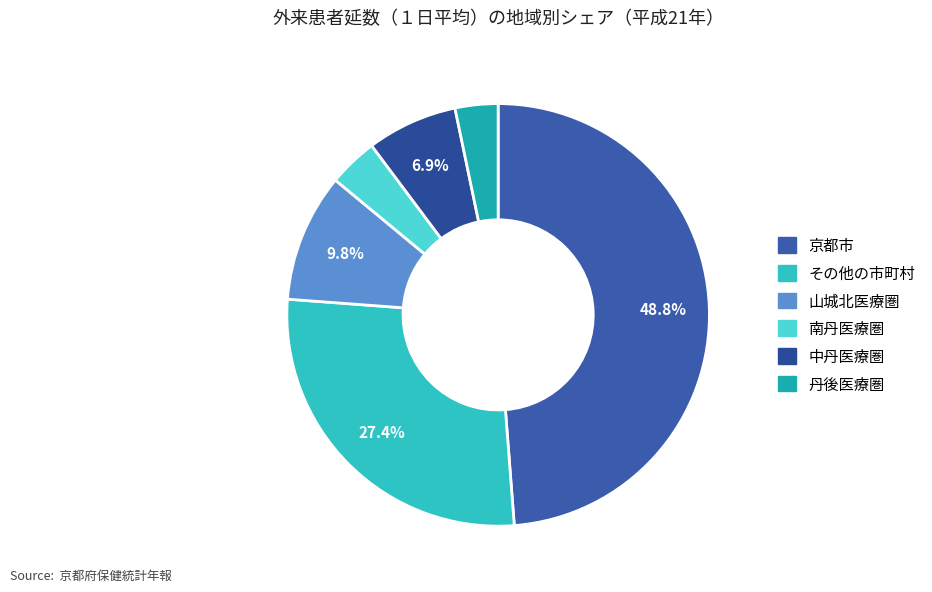

Is there a majority slice in this chart?

No